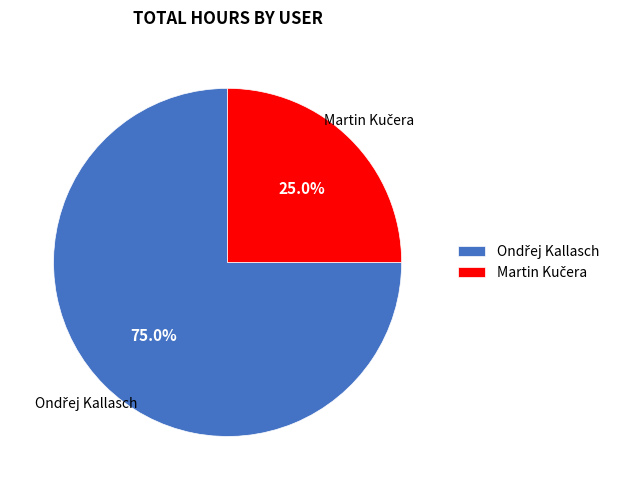

To the nearest percent, what is the average slice percentage?

50%